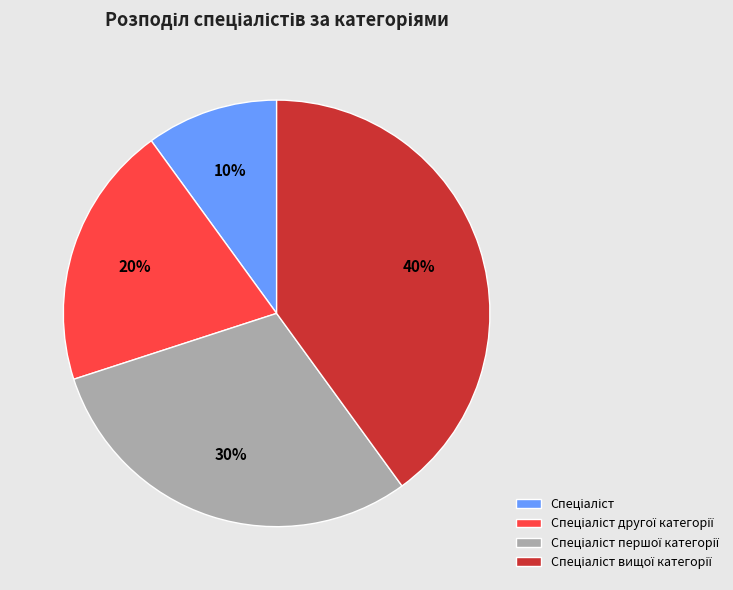

Is there a majority slice in this chart?

No